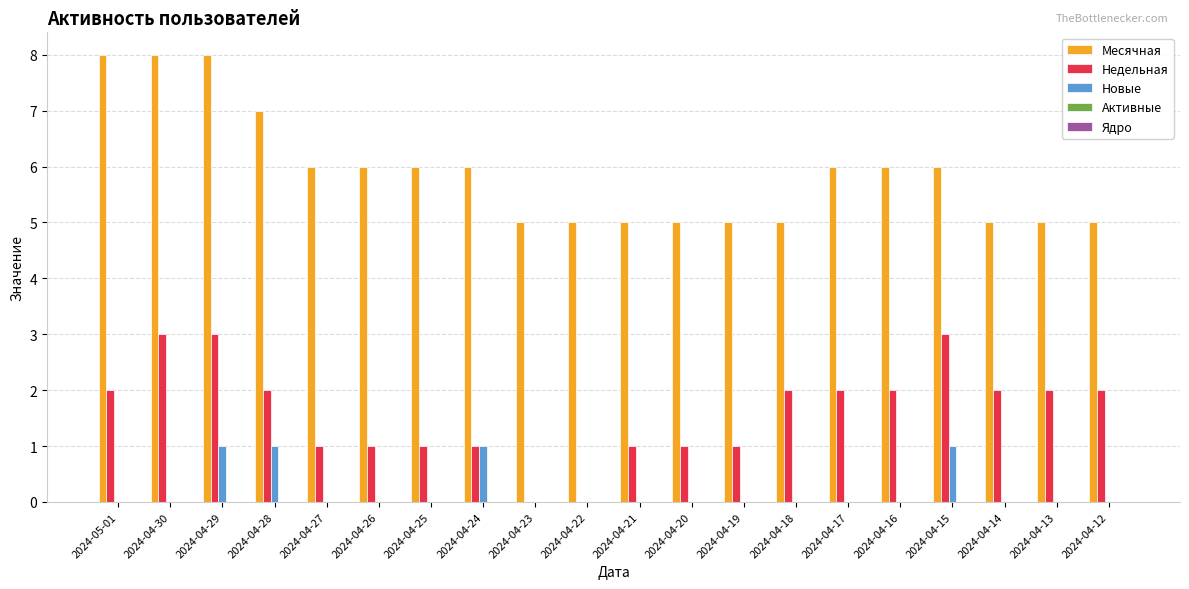

What is the sum of all Новые values?

4